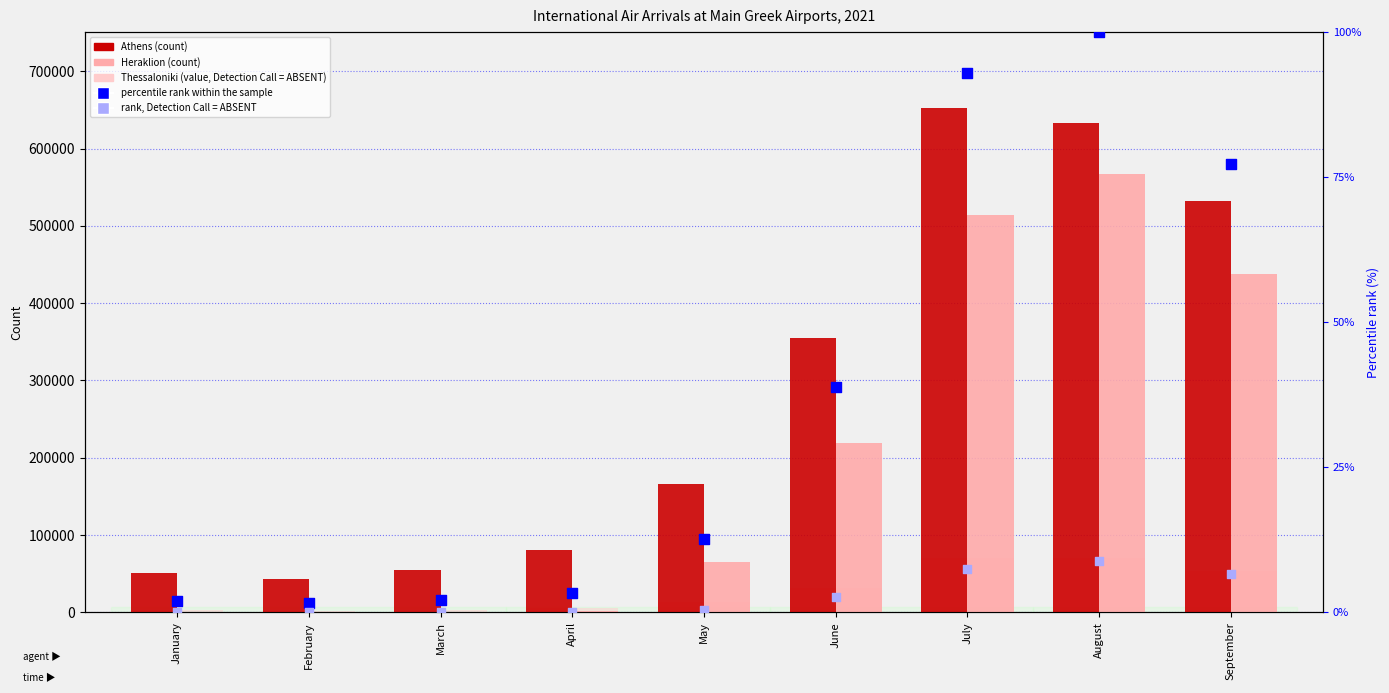

Which series reaches the minimum Y coordinate?

rank, Detection Call = ABSENT